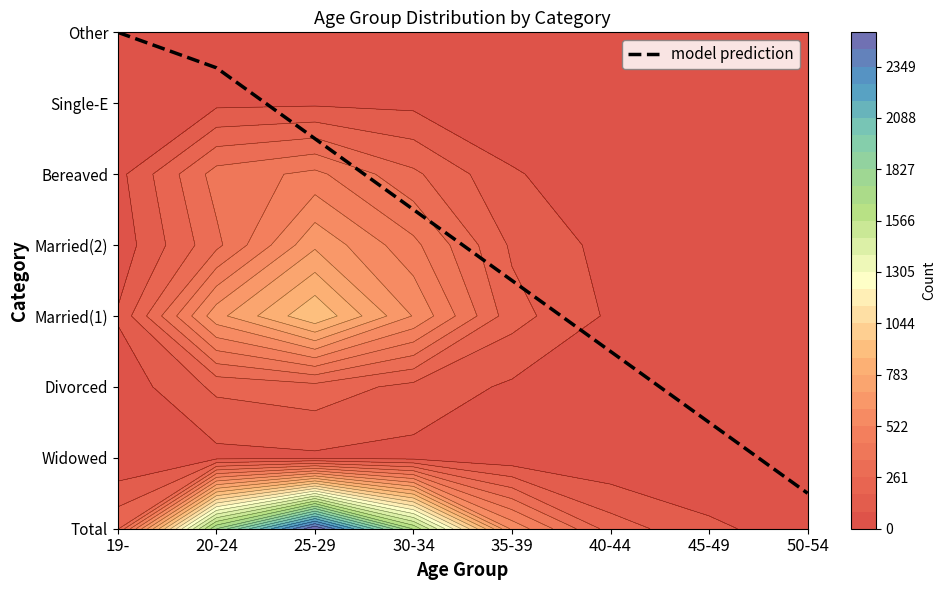

What is the approximate value at 30-34?

4.5